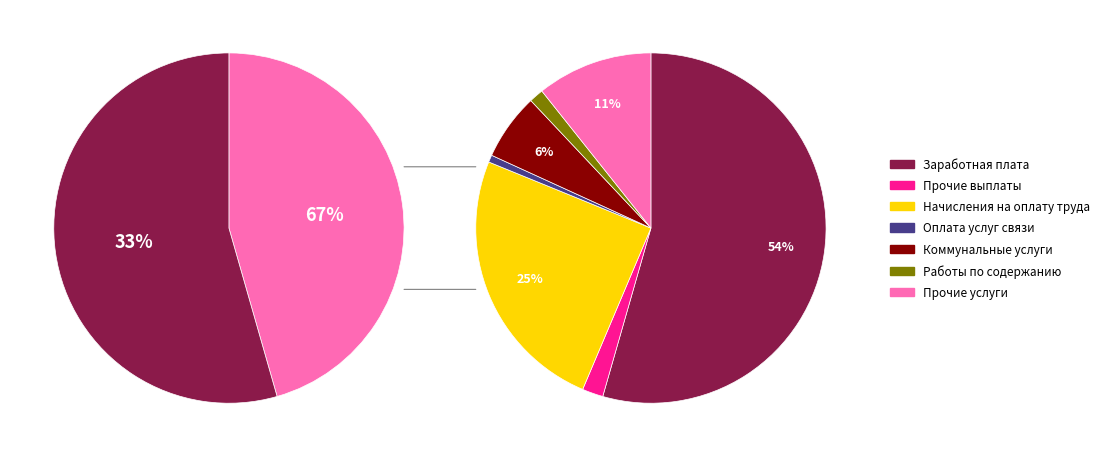

What is the total percentage of Прочие услуги and 223 Коммунальные услуги?

16.9%